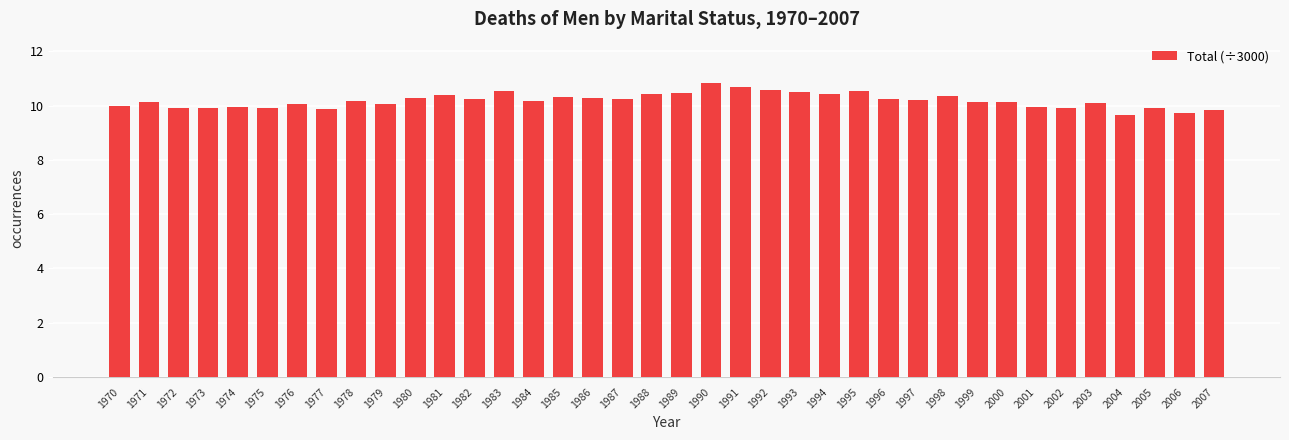

What is the difference between the maximum and minimum values?

1.2